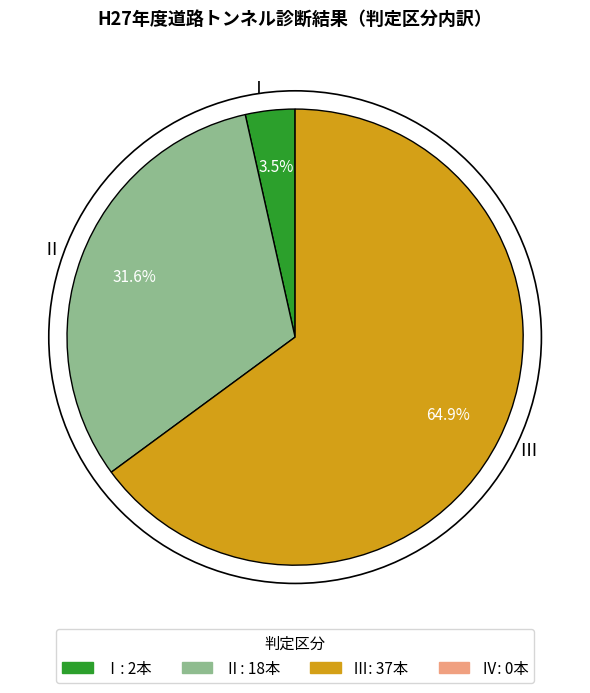

Which category has the smallest portion of the pie?

Ⅰ